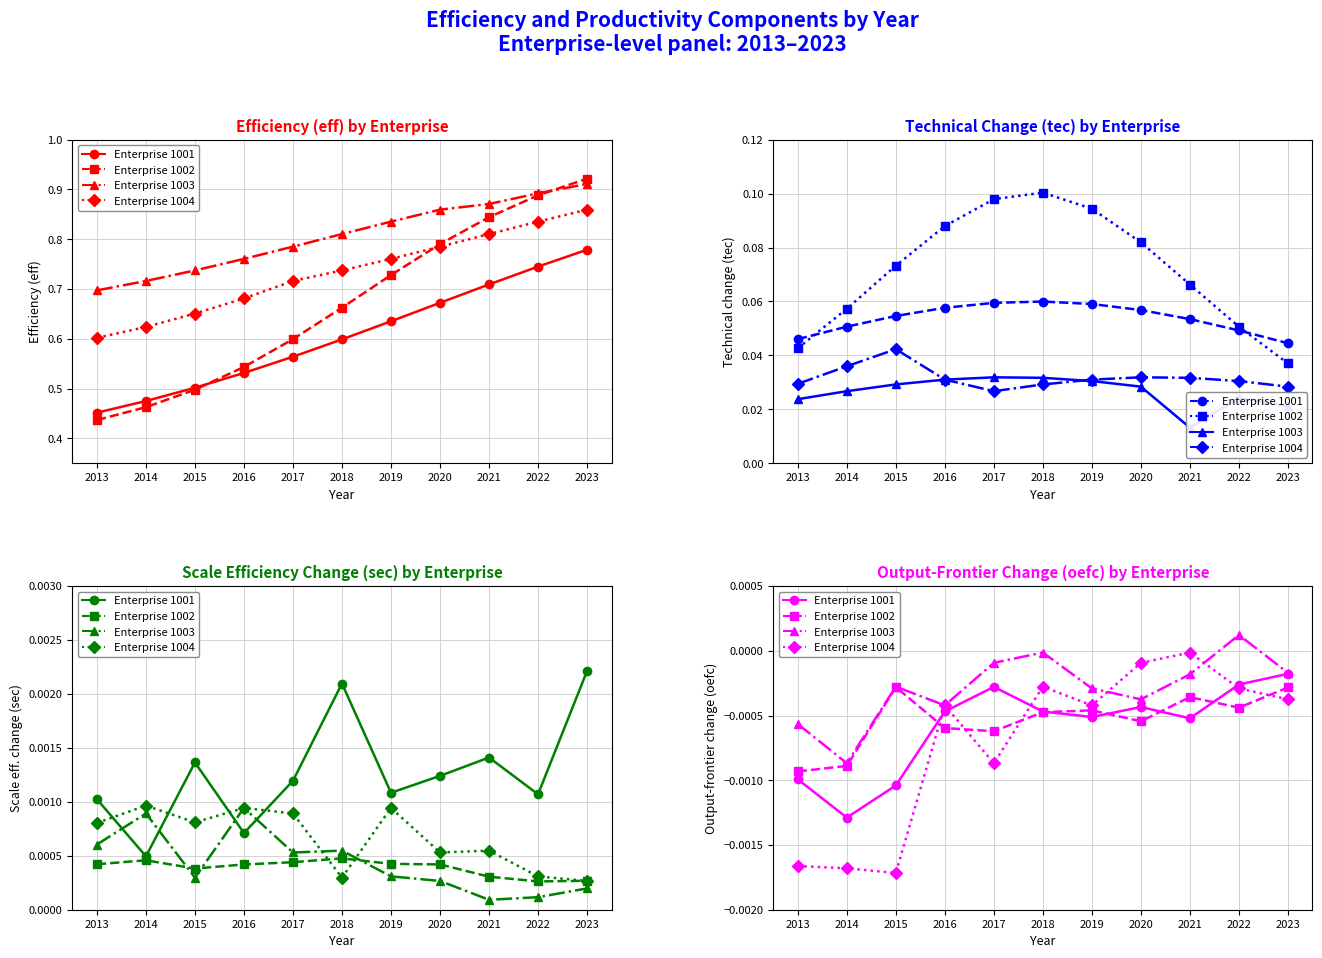

Is it true that Enterprise 1003 equals -0.0 at 2014?

True